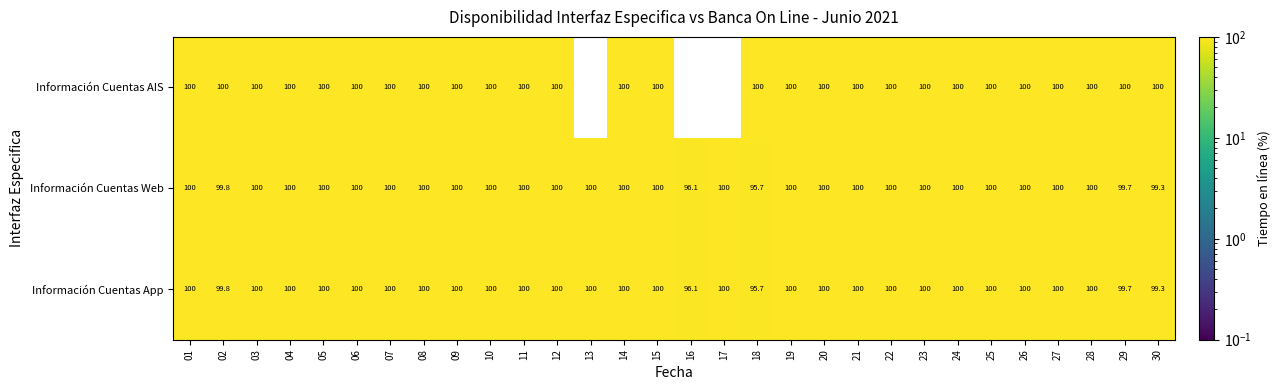

How many categories are shown in the chart?

30